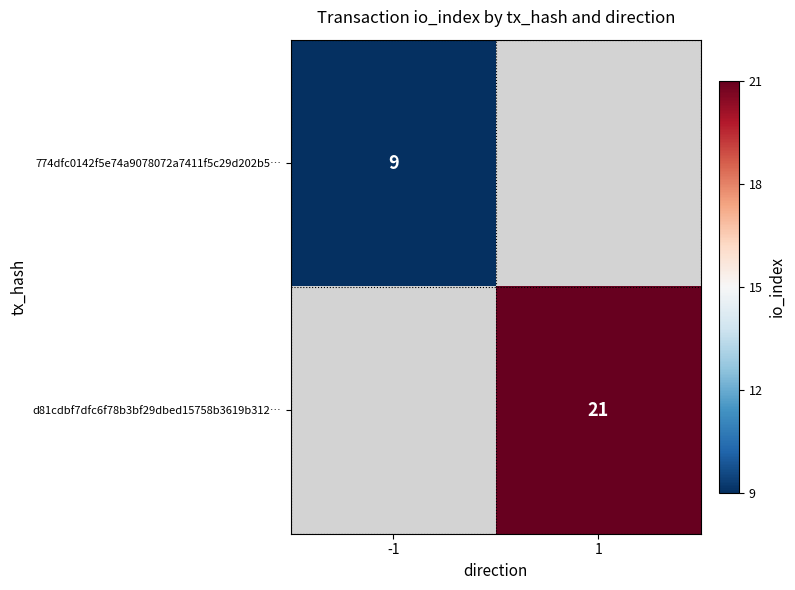

Is it true that 774dfc0142f5e74a9078072a7411f5c29d202b5… equals 9 at -1?

True